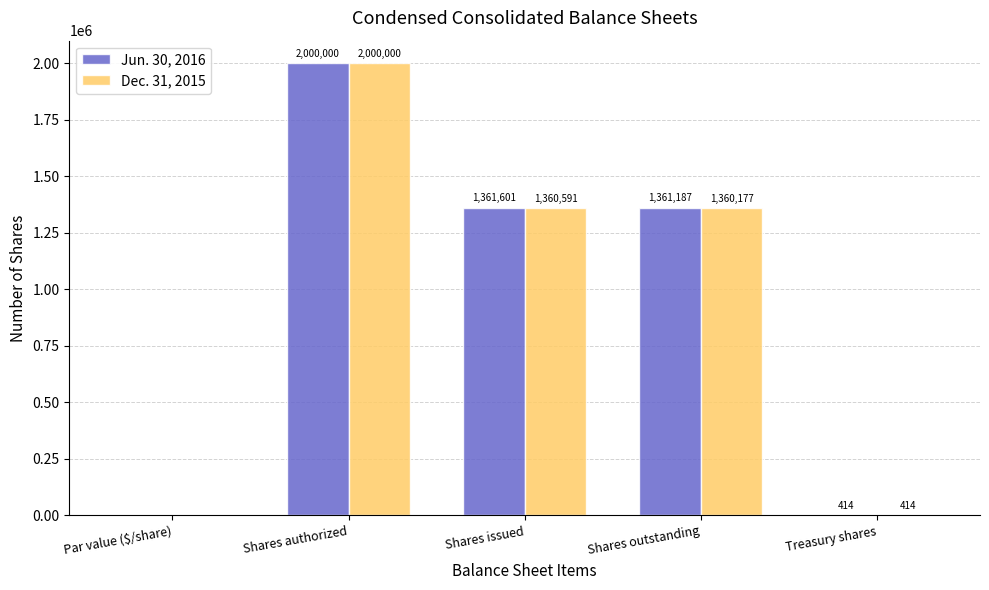

The value of Jun. 30, 2016 at Shares issued is 2060015. True or false?

False